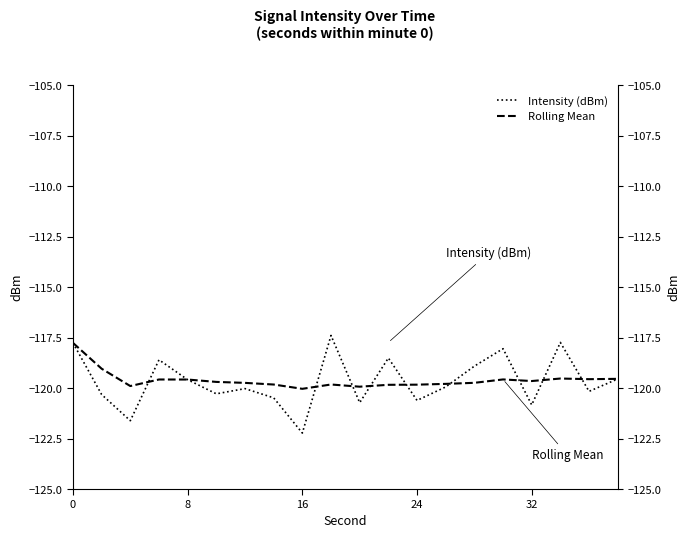

Rank the series by their average value, from highest to lowest.

Rolling Mean, Intensity (dBm)